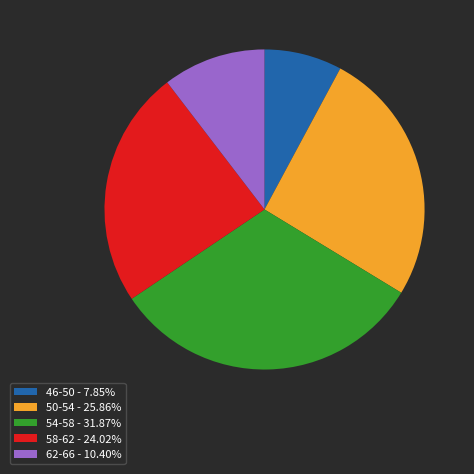

Does 62-66 - 10.40% represent more than half of the total?

No